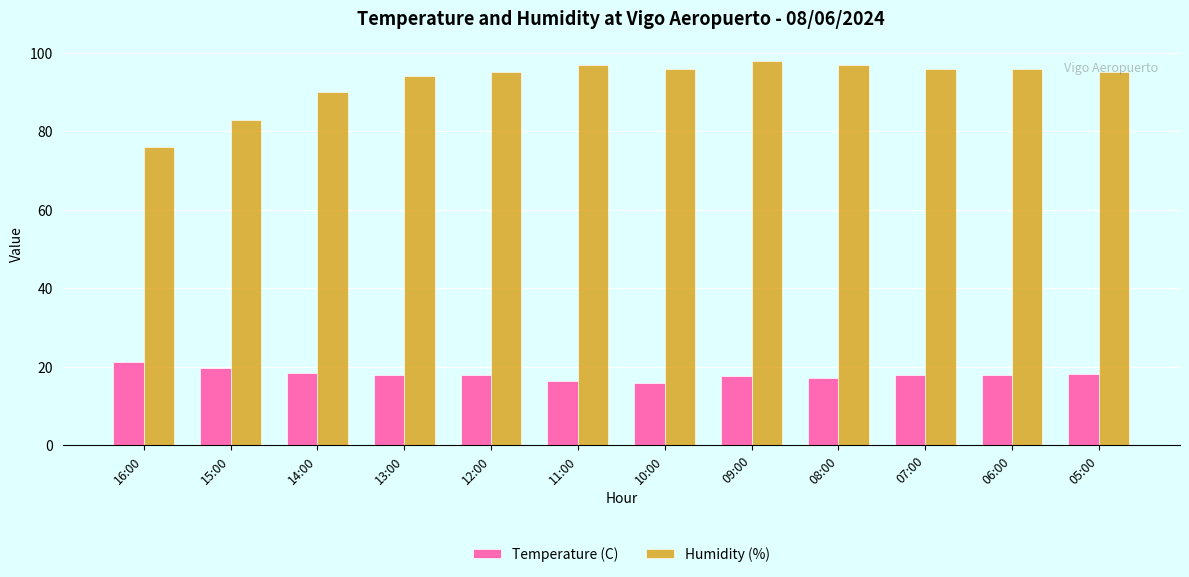

What is the average value of the Humidity (%) series?

92.8